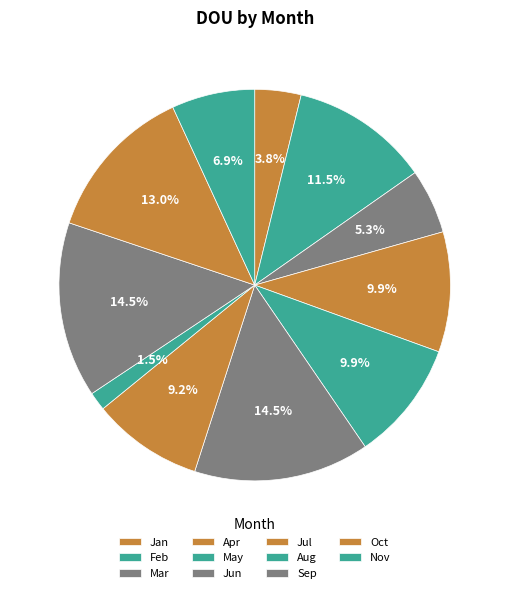

What percentage do Jan and Feb together represent?

15.3%